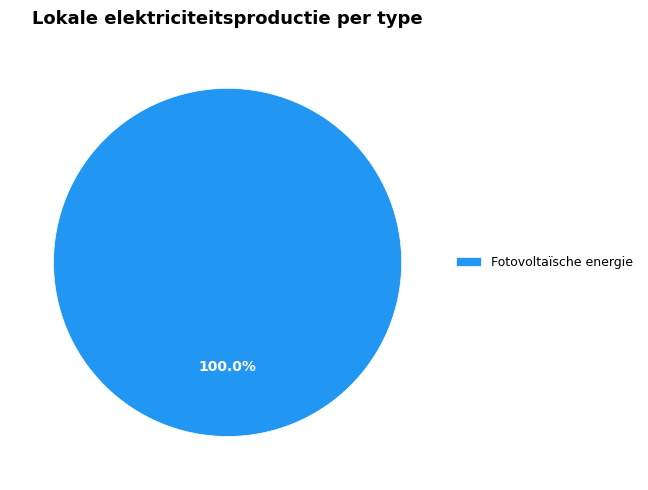

Count the number of slices in the pie.

1